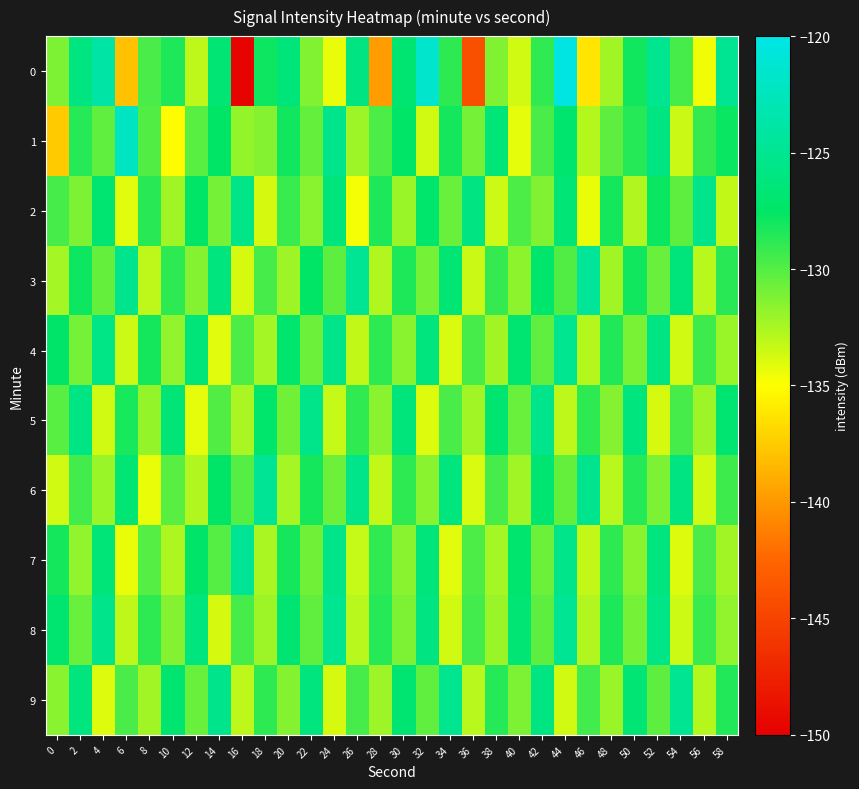

How many categories are shown in the chart?

30